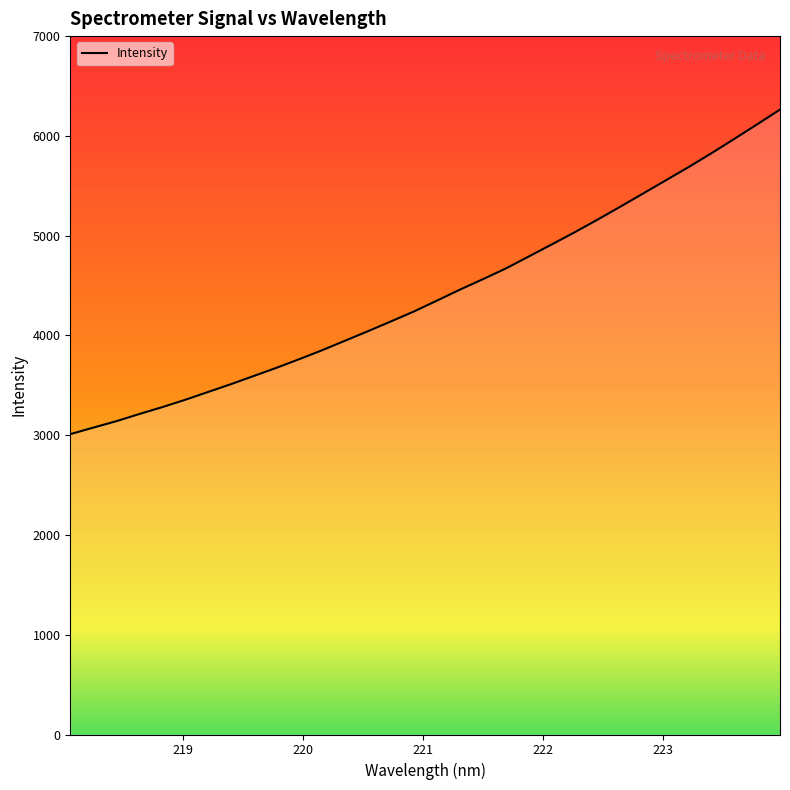

What is the maximum value shown in the chart?

6263.7